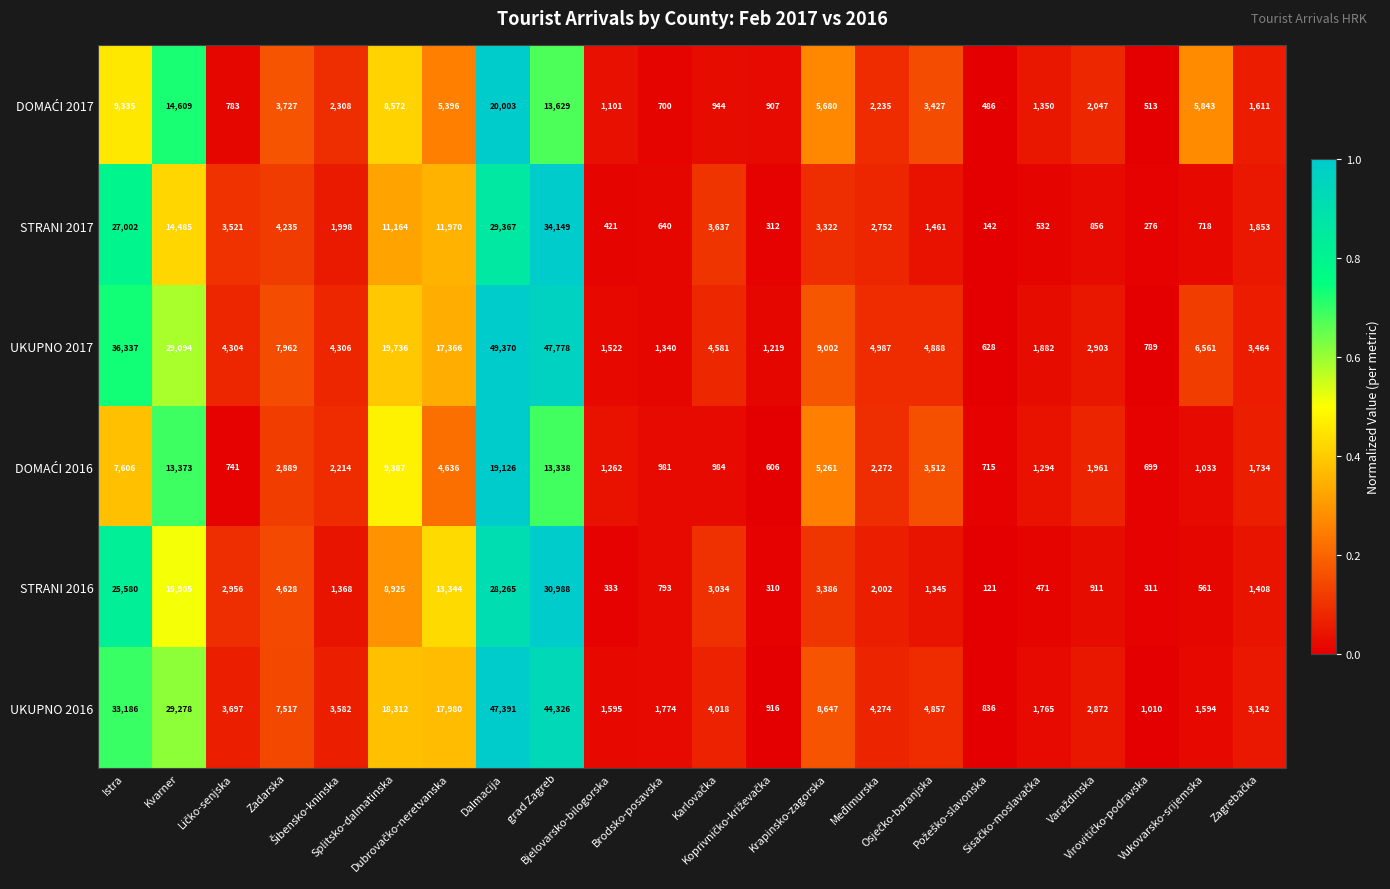

What is the minimum value shown in the chart?

121